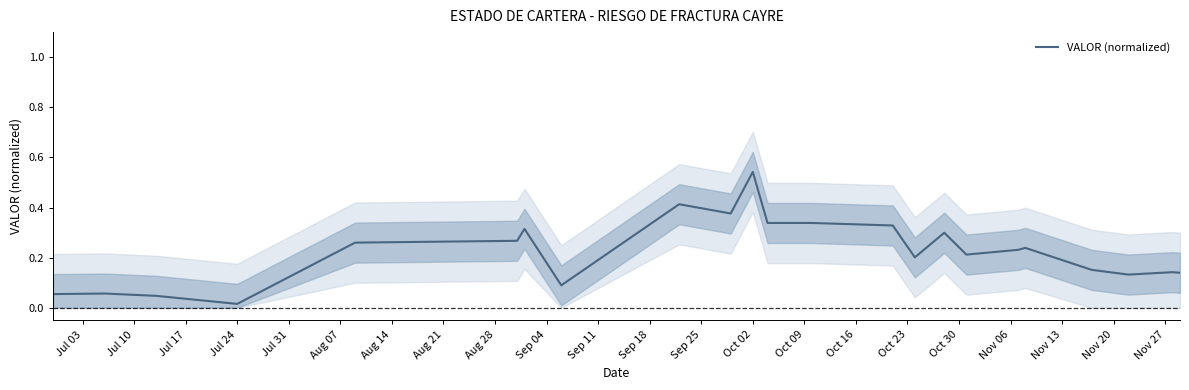

Where is the data nearest to the value 0?

Jul 24